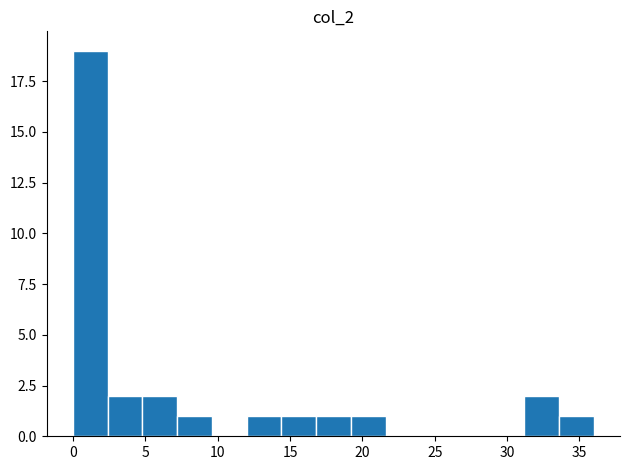

Reading left to right, transcribe this chart: for each bar, give the range it covers on the x-axis and its height. Neither the bar edges nor the heights are printed on the chart, so give them approximately, as read against the axes.

0.0 to 2.4: 19
2.4 to 4.8: 2
4.8 to 7.2: 2
7.2 to 9.6: 1
9.6 to 12.0: 0
12.0 to 14.4: 1
14.4 to 16.8: 1
16.8 to 19.2: 1
19.2 to 21.6: 1
21.6 to 24.0: 0
24.0 to 26.4: 0
26.4 to 28.8: 0
28.8 to 31.2: 0
31.2 to 33.6: 2
33.6 to 36.0: 1